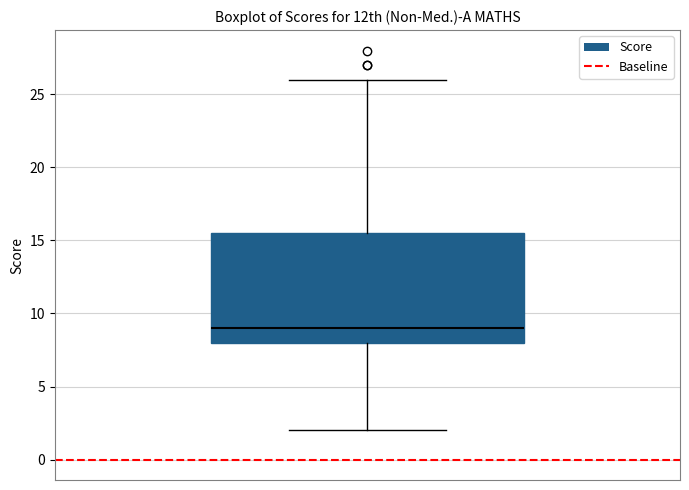

Transcribe this box plot: give where the median line is, the range the box spans, and where the two whiskers end, as read against the y-axis. The values are not printed on the chart, so give them approximately, as read against the axis.

median 9.0, box 8.0 to 15.5, whiskers 2.0 to 26.0